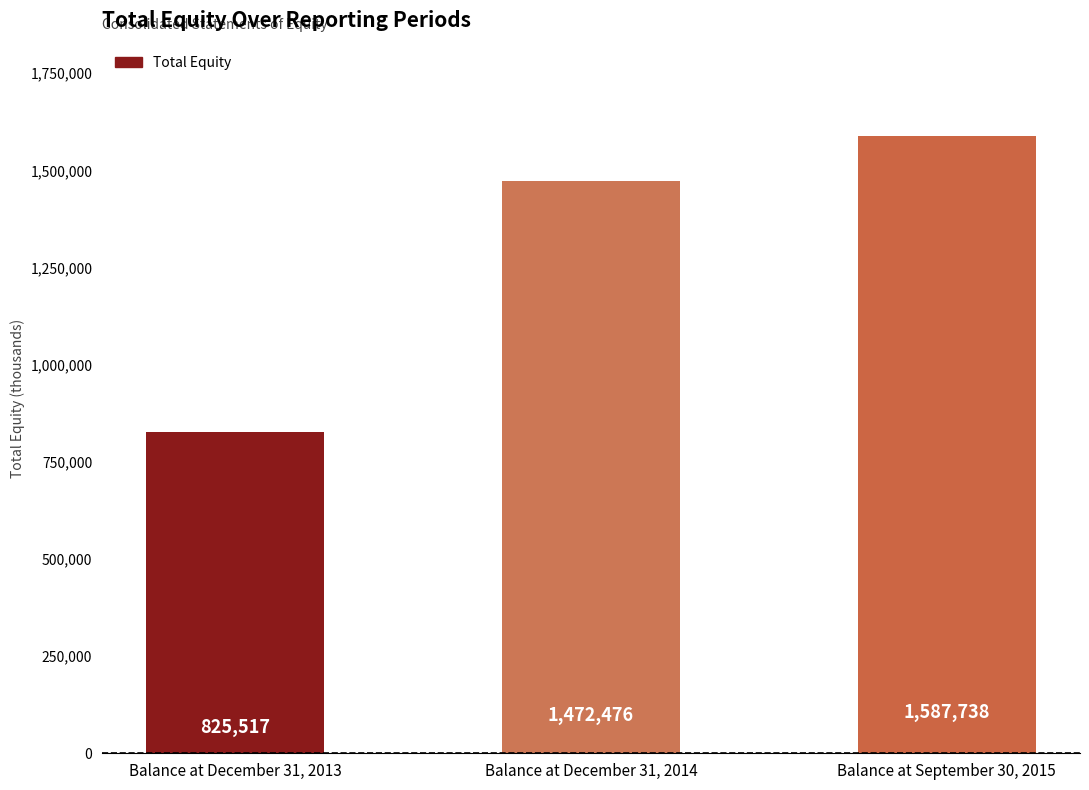

What is the ratio of the value at Balance at December 31, 2013 to the value at Balance at September 30, 2015?

0.5